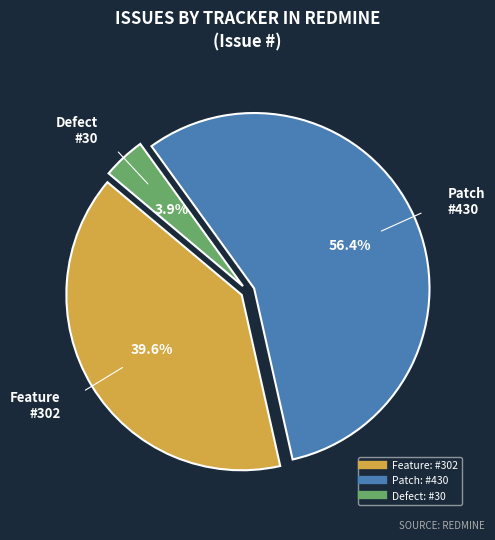

Does any single category account for the majority?

Yes